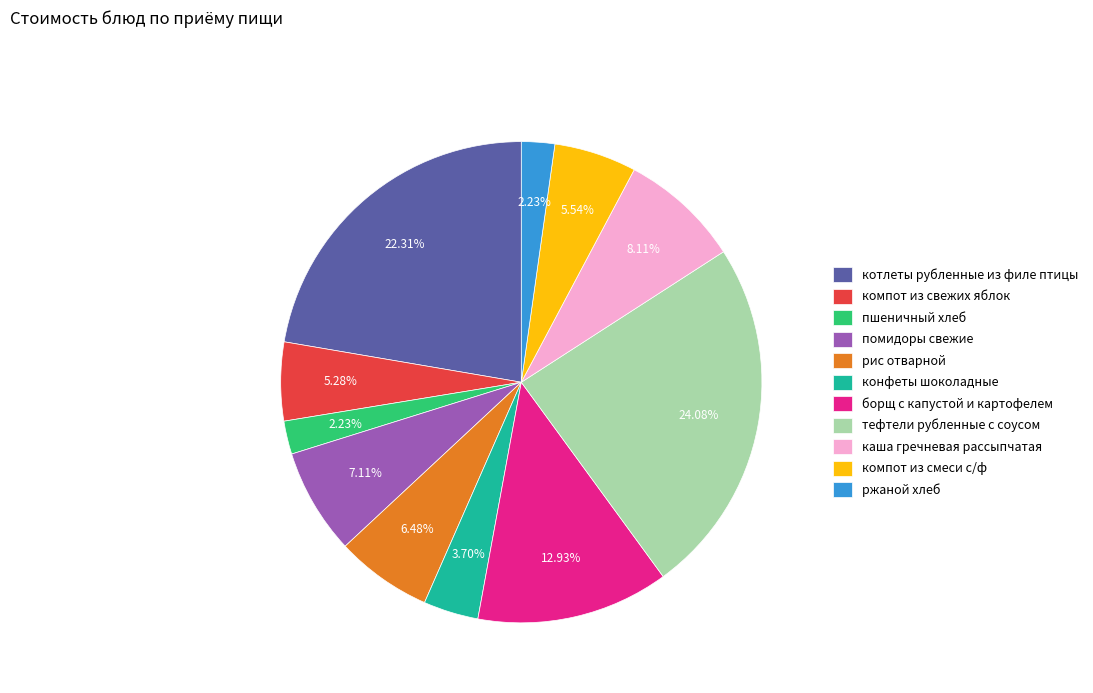

To the nearest percent, what portion does тефтели рубленные с соусом represent?

24%